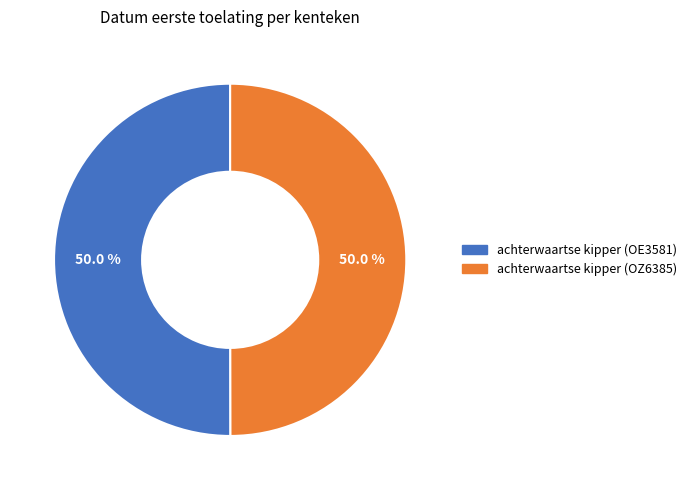

Approximately how many times larger is the value at achterwaartse kipper (OZ6385) compared to achterwaartse kipper (OE3581)?

1.0